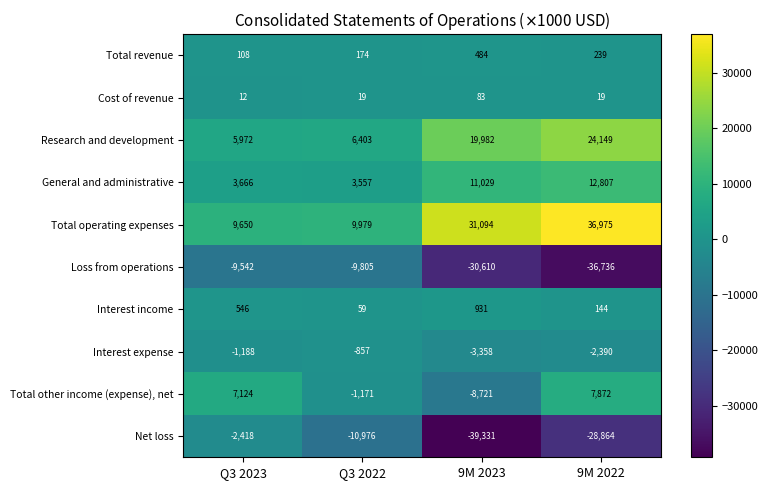

At which category does the chart reach its minimum across all series?

9M 2023